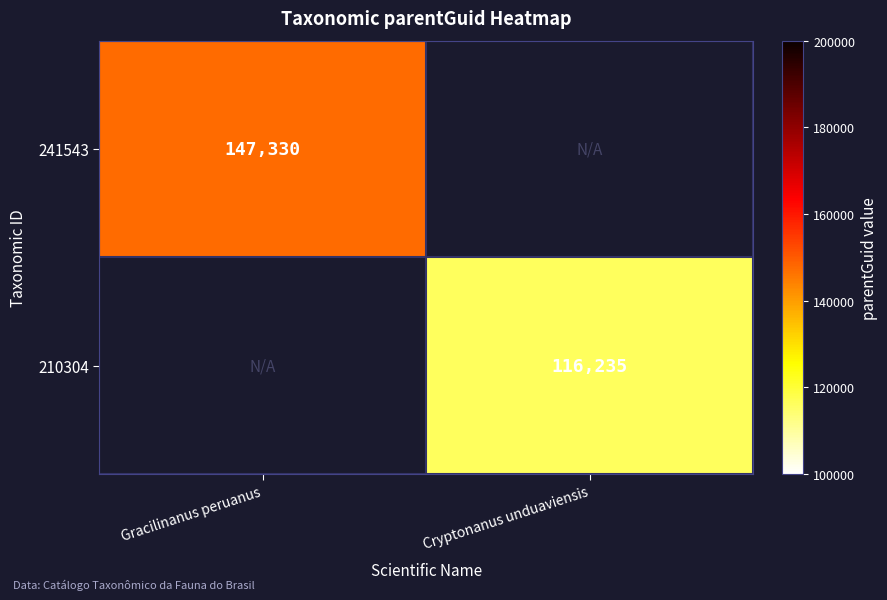

True or false: 241543 has a value of 147330 at Gracilinanus peruanus.

True